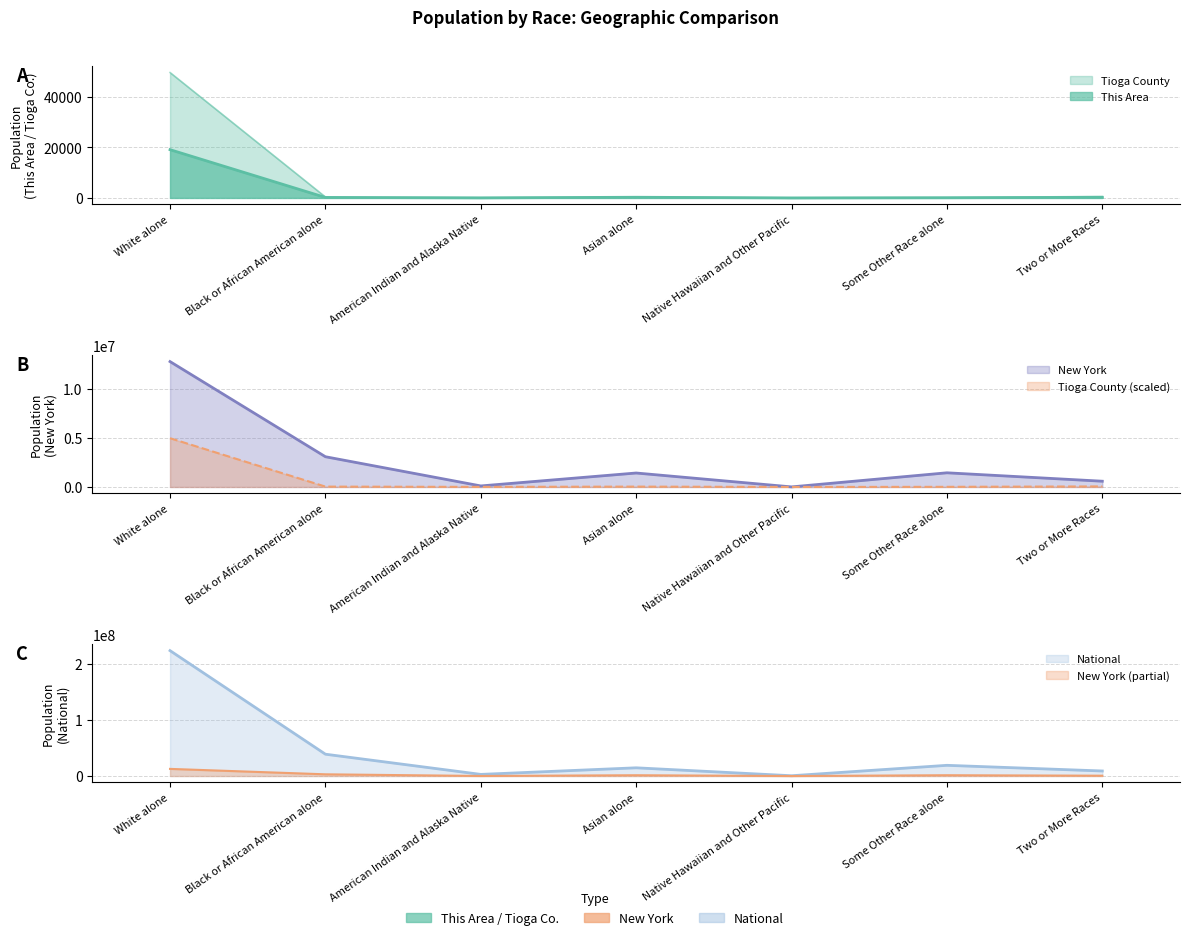

Reading left to right, what are all the values shown in this chart?

This Area: White alone=19071	Black or African American alone=190	American Indian and Alaska Native=25	Asian alone=267	Native Hawaiian and Other Pacific=8	Some Other Race alone=78	Two or More Races=244
Tioga County: White alone=4955600	Black or African American alone=37500	American Indian and Alaska Native=8600	Asian alone=37200	Native Hawaiian and Other Pacific=1500	Some Other Race alone=14600	Two or More Races=57500
New York: White alone=12740974	Black or African American alone=3073800	American Indian and Alaska Native=106906	Asian alone=1420244	Native Hawaiian and Other Pacific=8766	Some Other Race alone=1441563	Two or More Races=585849
National: White alone=223553265	Black or African American alone=38929319	American Indian and Alaska Native=2932248	Asian alone=14674252	Native Hawaiian and Other Pacific=540013	Some Other Race alone=19107368	Two or More Races=9009073